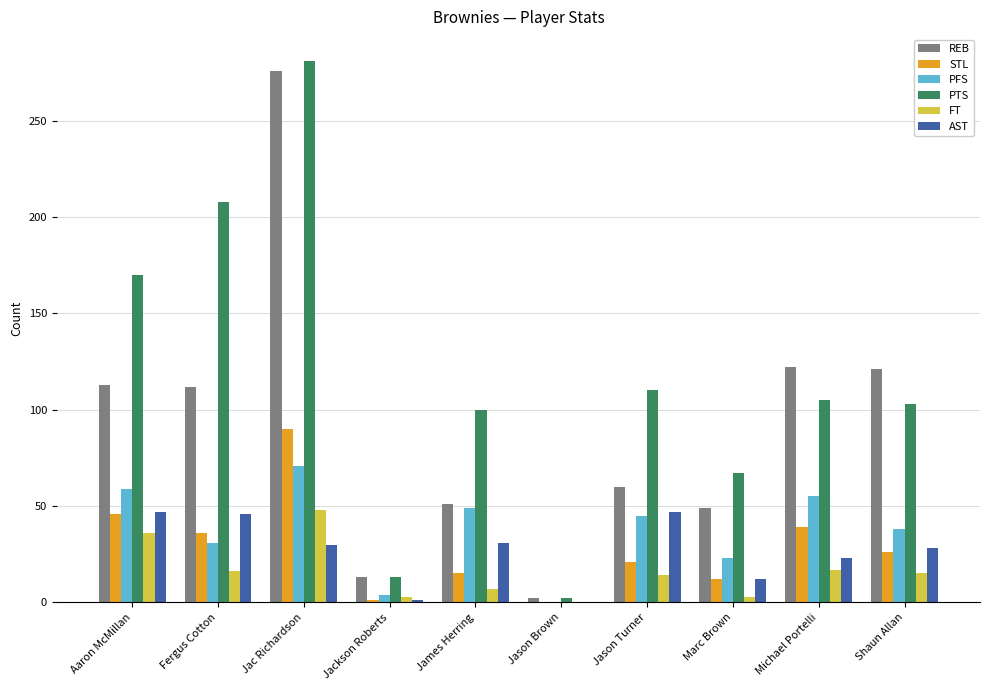

Between Aaron McMillan and Jac Richardson, which series saw the biggest shift?

REB